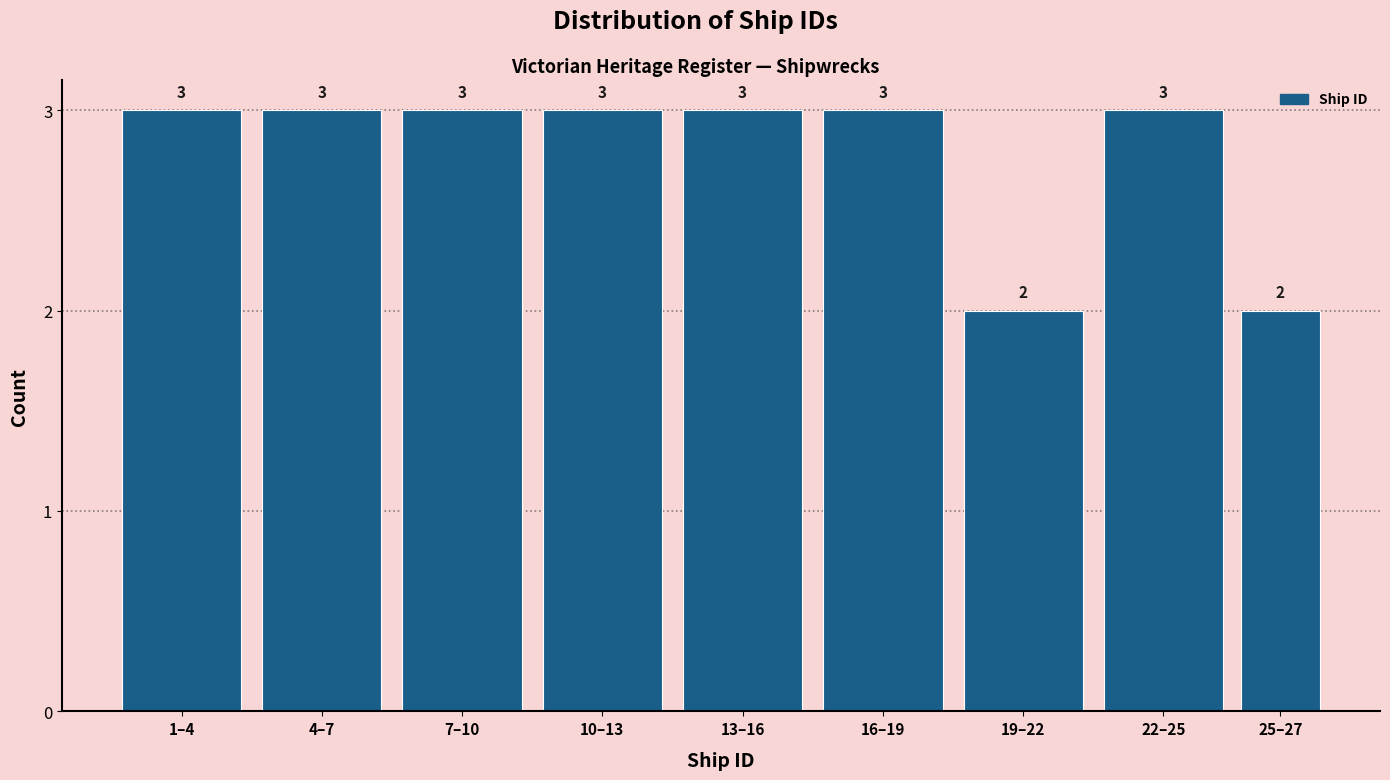

Reading left to right, what are all the values shown in this chart?

3	3	3	3	3	3	2	3	2